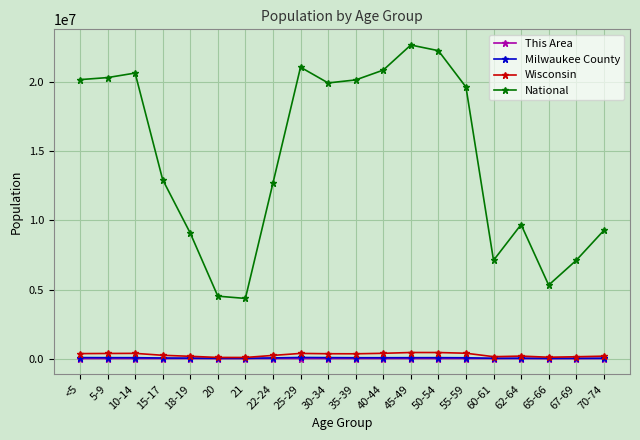

True or false: Wisconsin has more than 2 interior local peaks.

True